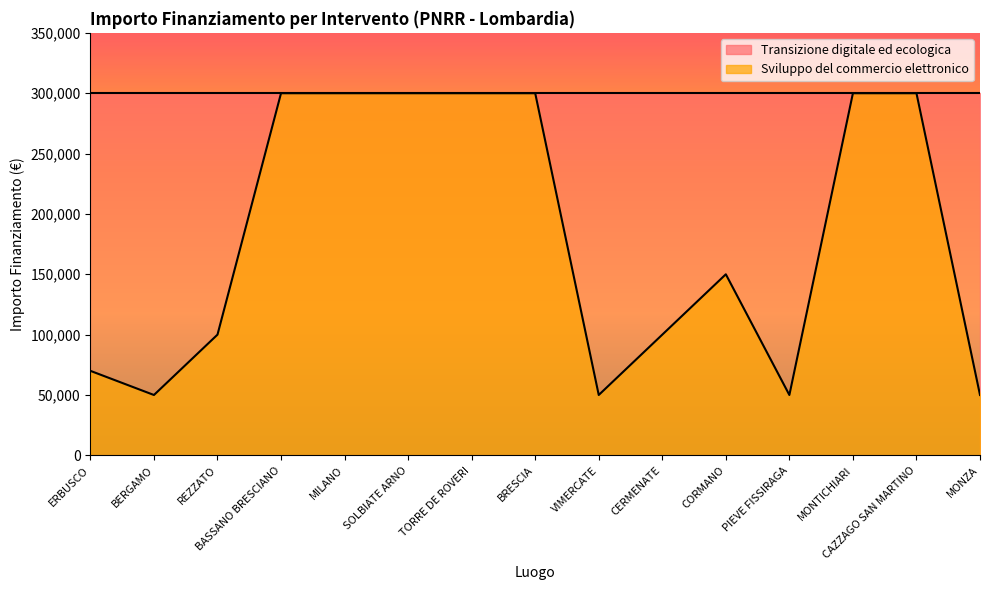

Which label corresponds to the smallest value in the chart?

BERGAMO